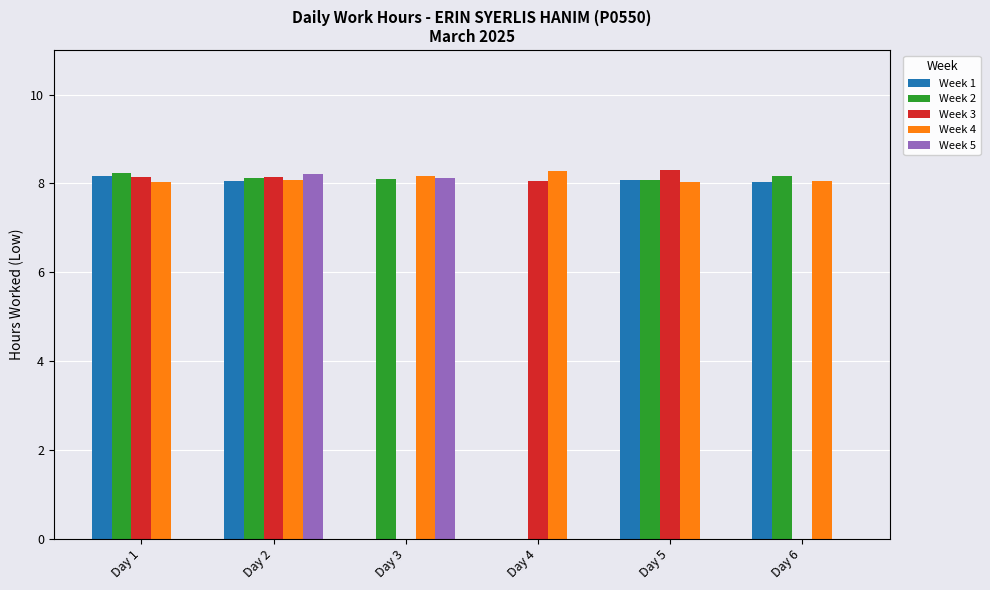

Are the bars horizontal?

No